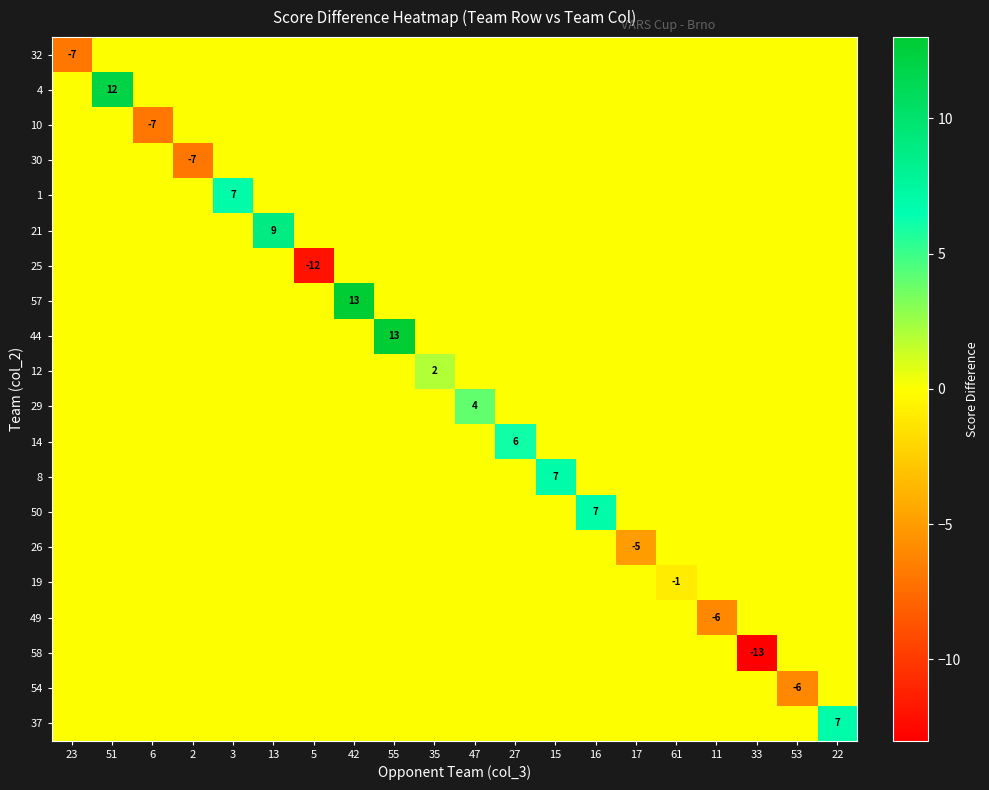

The 32 series shows 0 at 61. True or false?

True